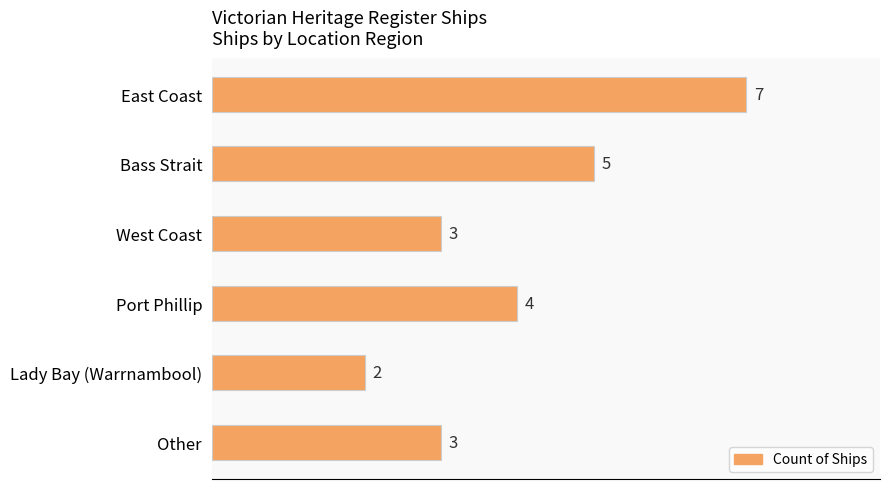

How many bars are there in total?

6